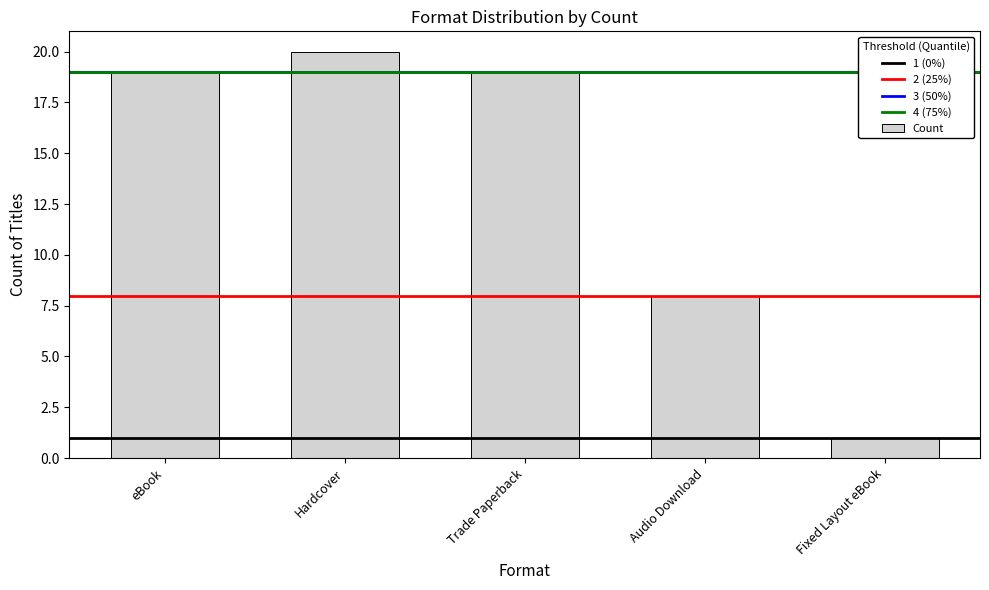

What is the label of the 4th bar from the right?

Hardcover